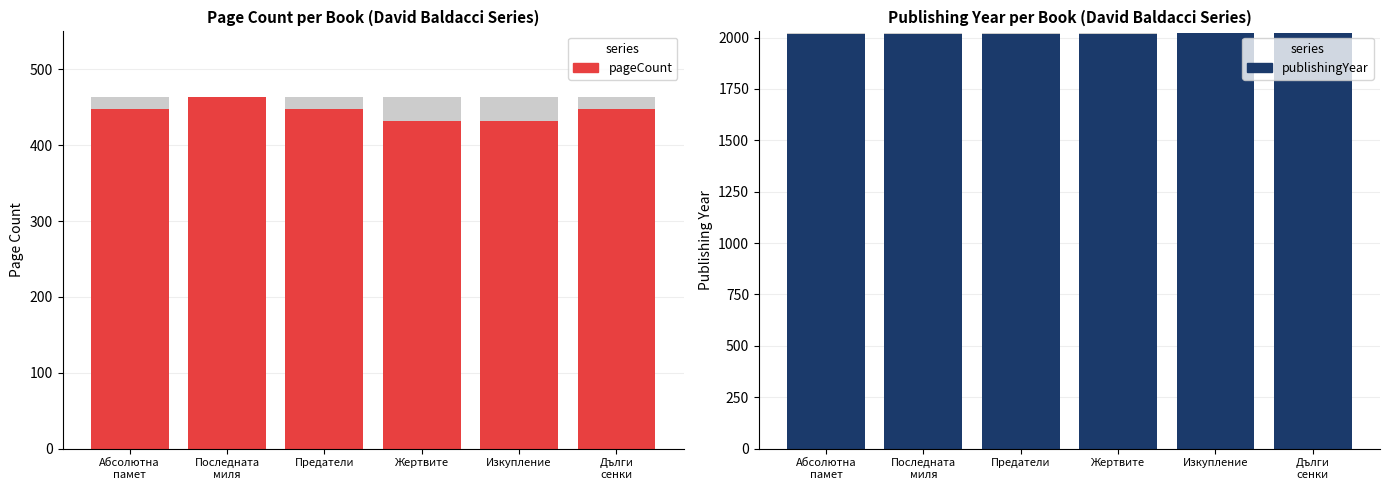

The publishingYear series shows 642 at Жертвите. True or false?

False